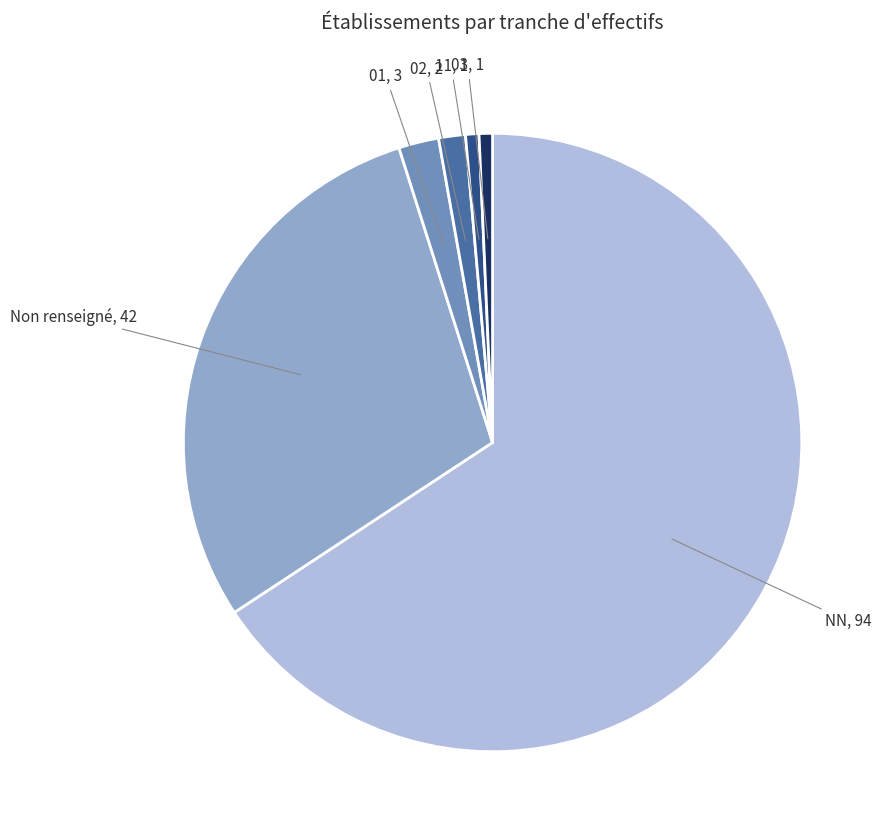

Is there any slice that represents more than half of the pie?

Yes